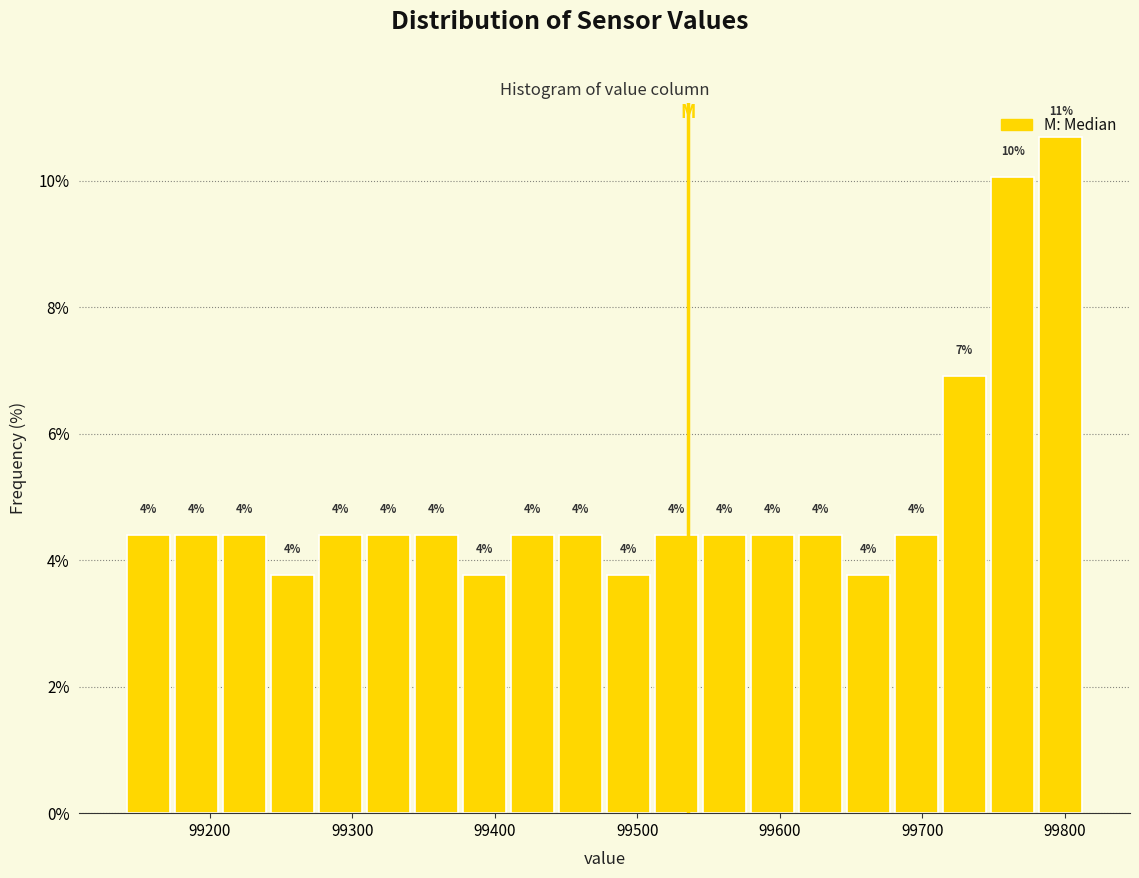

Read against the x-axis, roughly where is the centre of the tallest bar?

99800